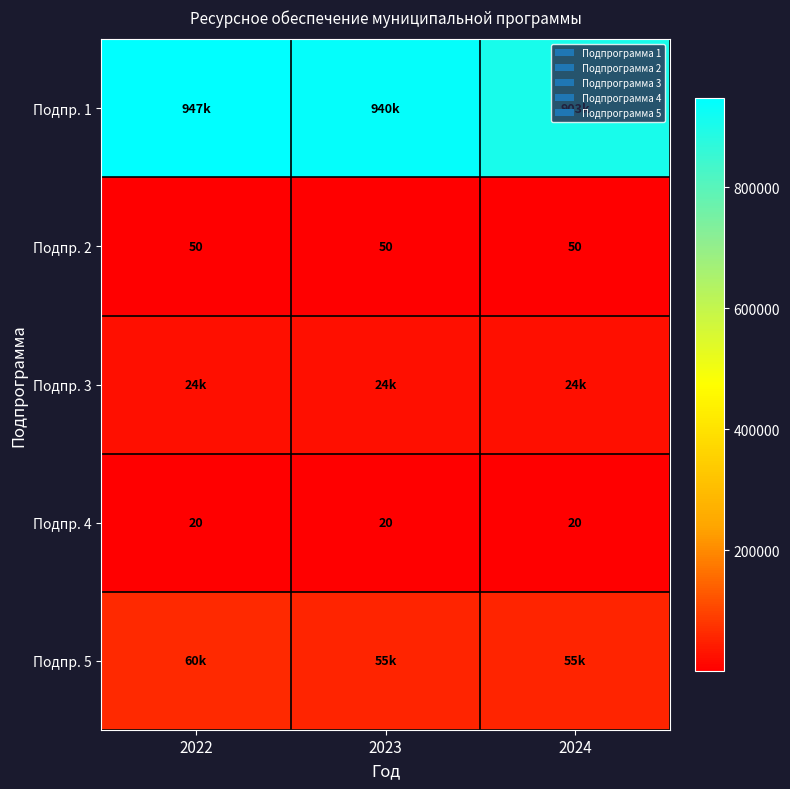

What is the sum of the Подпр. 3 values at 2024 and 2022?

47584.9